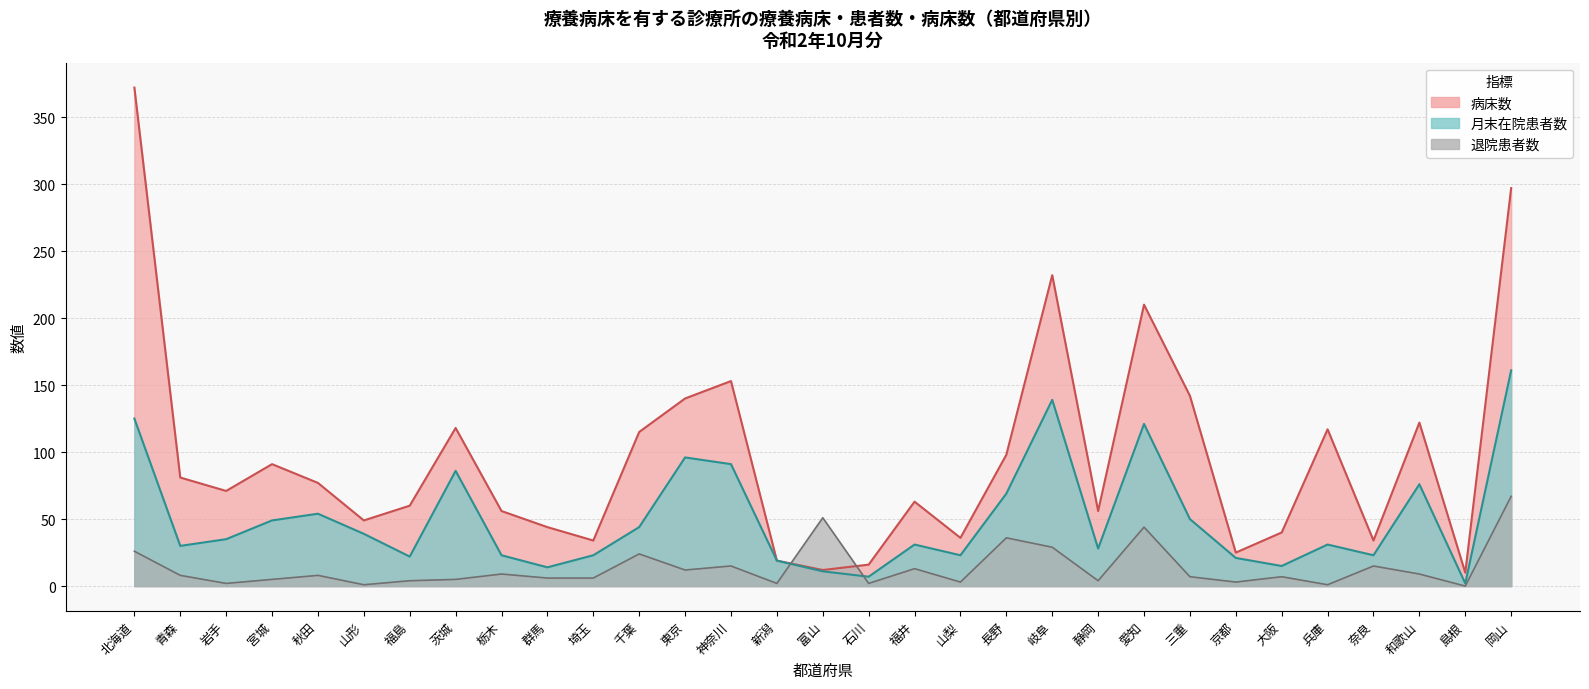

Where is the first local minimum for 病床数?

岩手